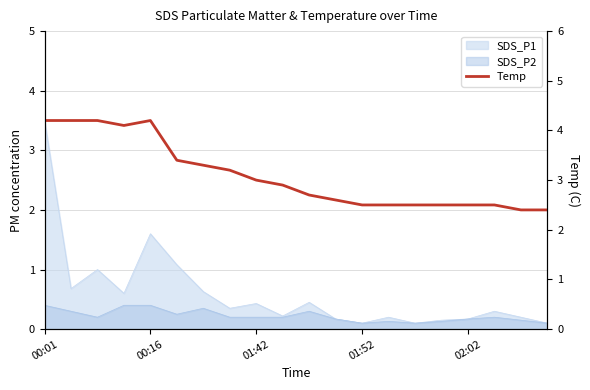

True or false: the data shows 5.0 at 9.

False